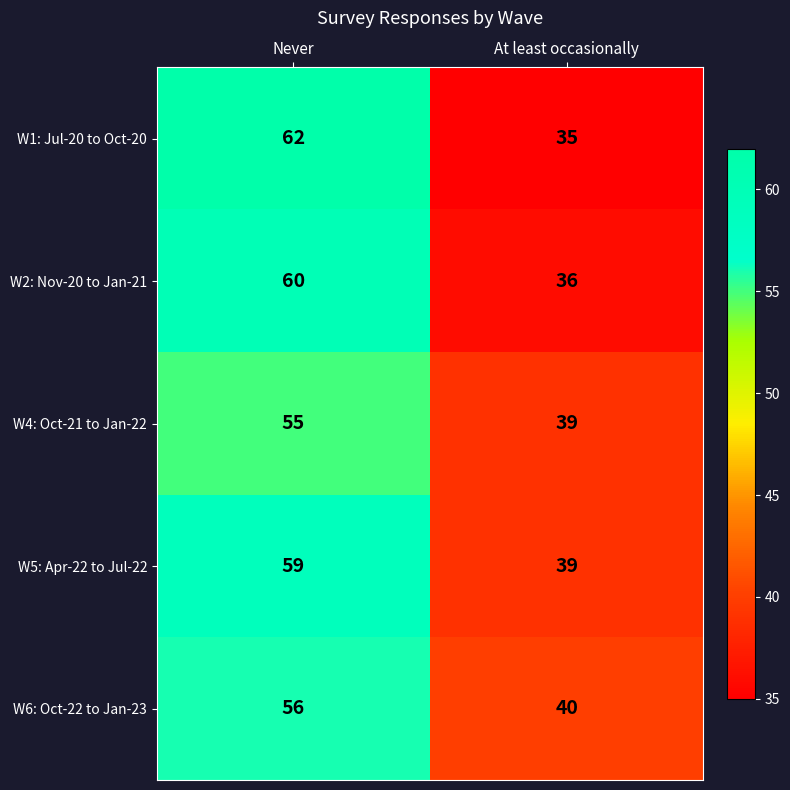

What value does the W2: Nov-20 to Jan-21 series have at Never, to the nearest 5?

60